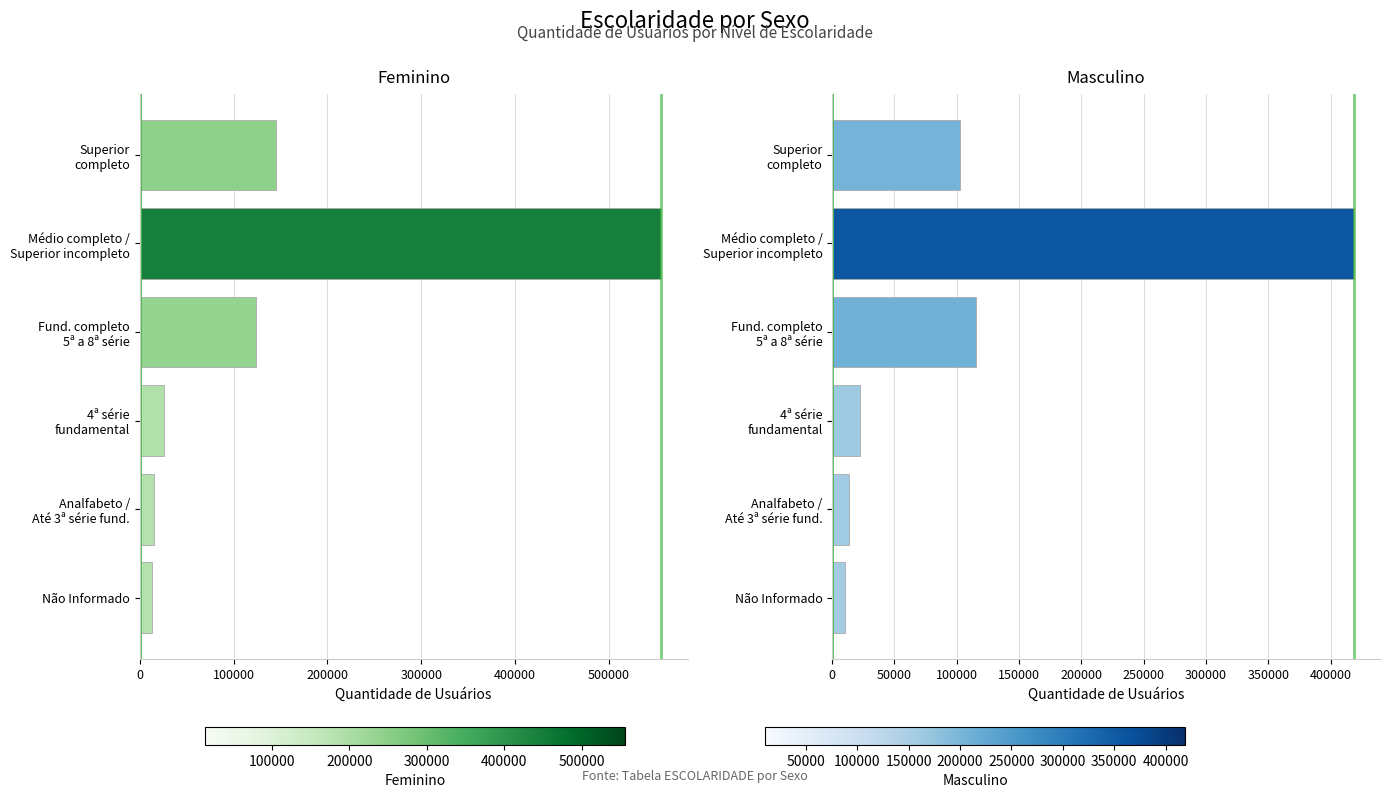

List the series in order of their overall mean, highest first.

Feminino, Masculino